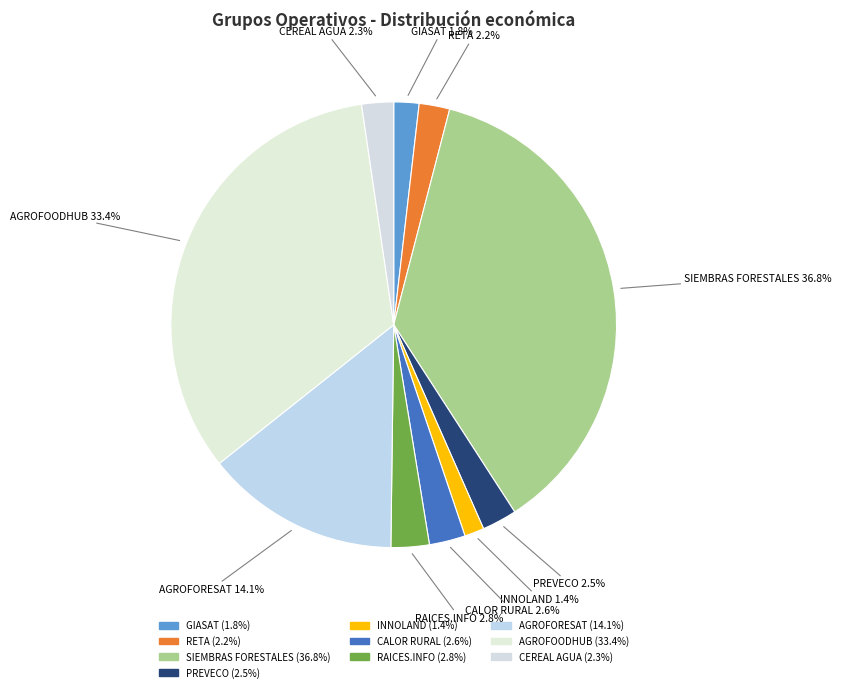

What percentage is the RETA slice, to the nearest percent?

2%